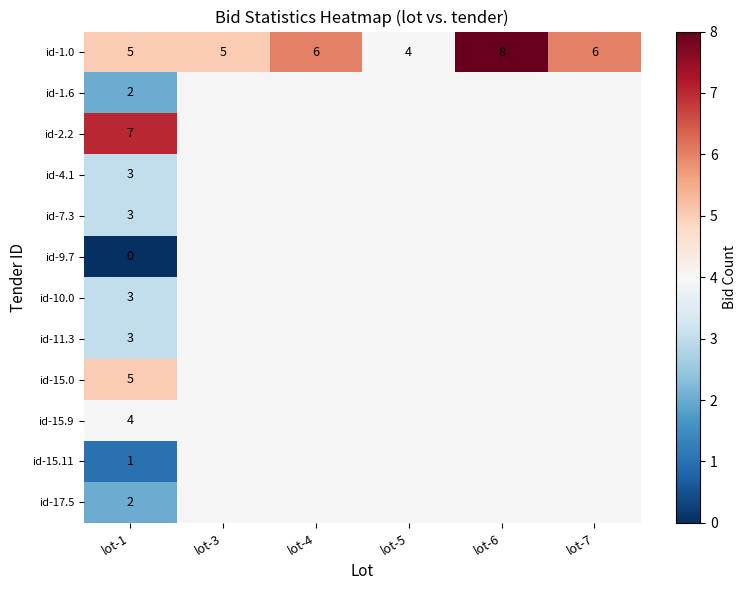

What is the difference between the highest and lowest values at lot-1?

7